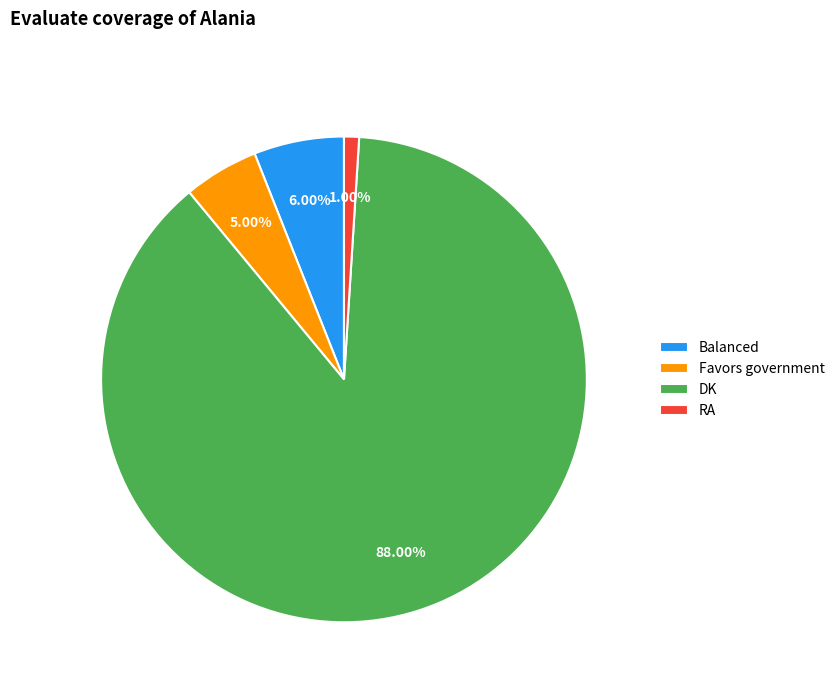

Which has a higher value, Balanced or RA?

Balanced